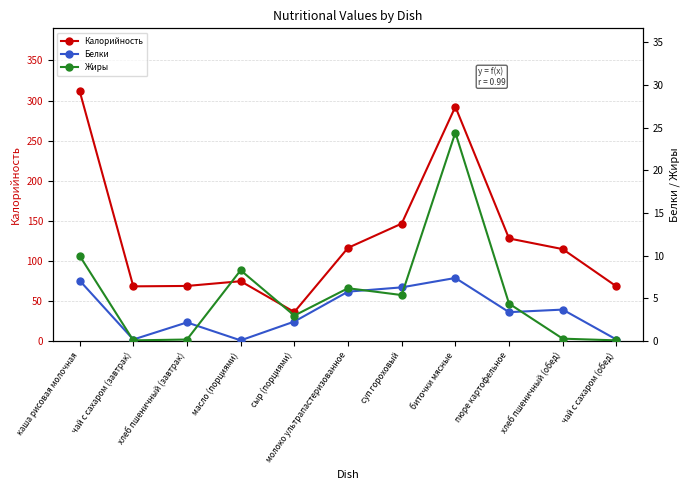

How many lines are shown in the chart?

3